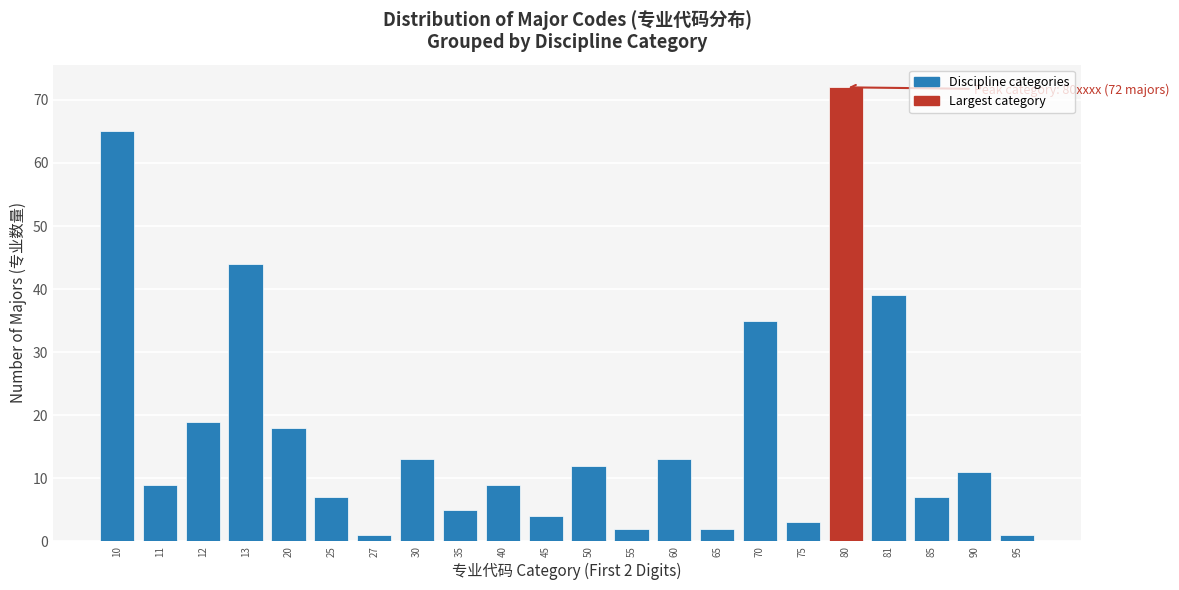

Reading left to right, transcribe all the data shown in this chart.

65	9	19	44	18	7	1	13	5	9	4	12	2	13	2	35	3	72	39	7	11	1